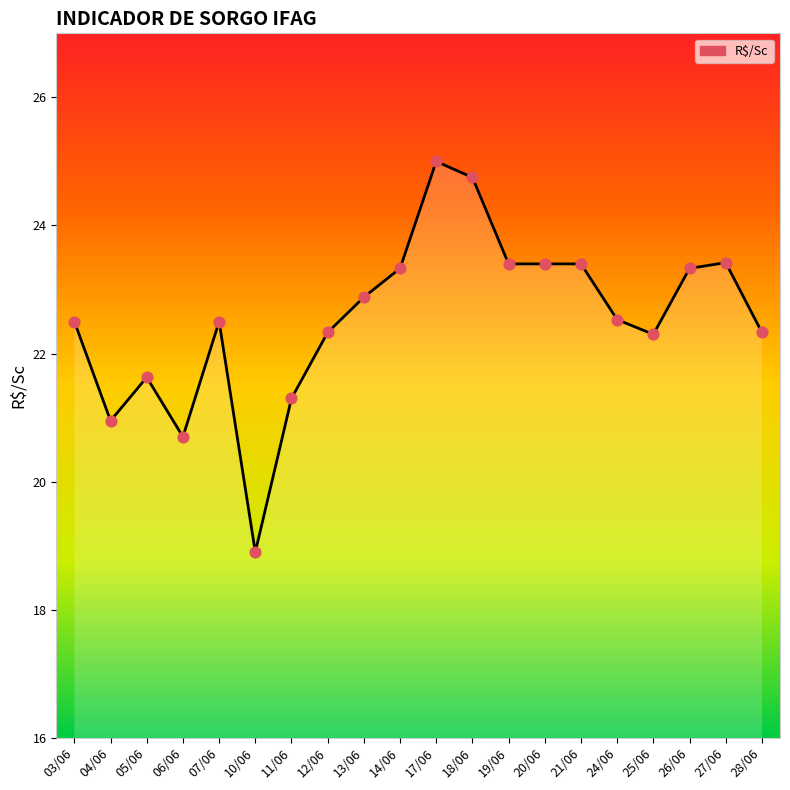

Between 18/06 and 17/06, which is larger?

17/06